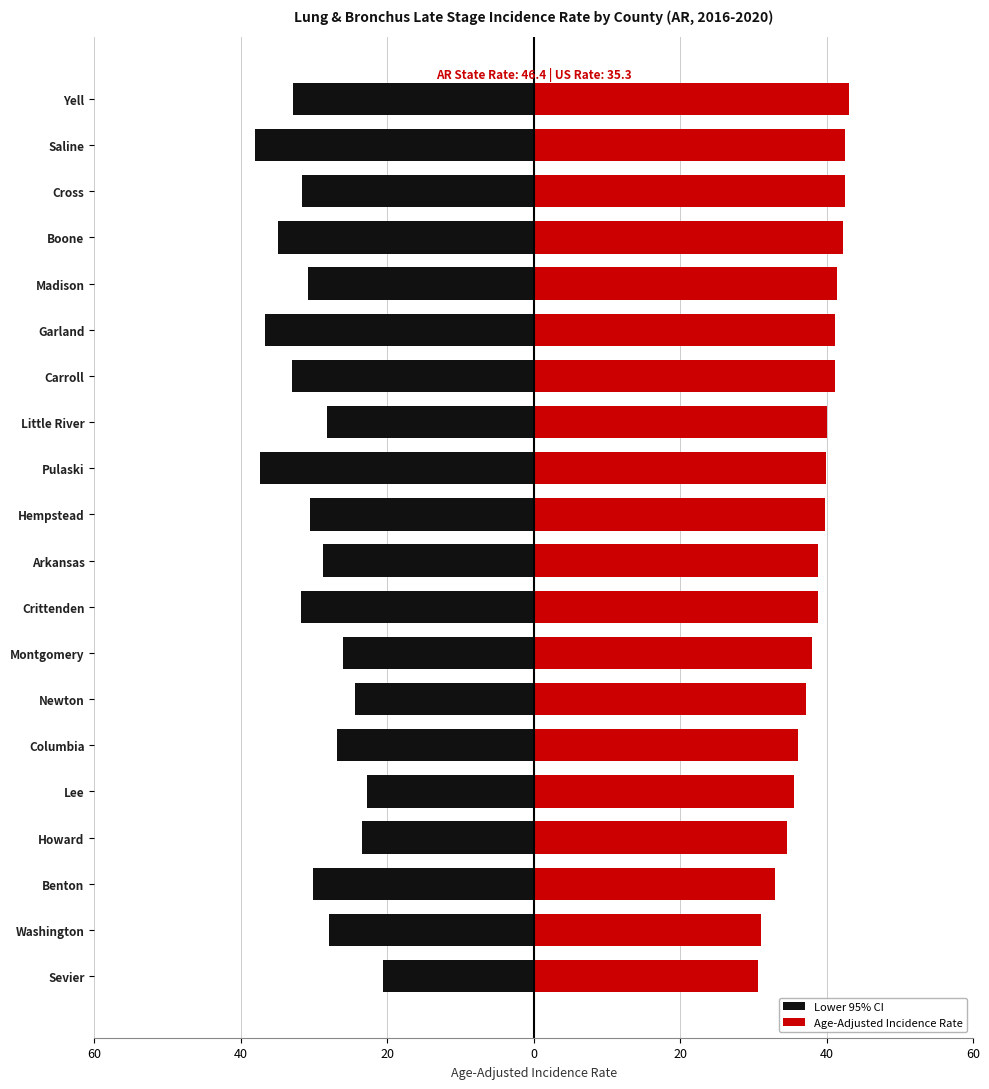

Rank the series by their average value, from highest to lowest.

Age-Adjusted Incidence Rate, Lower 95% CI